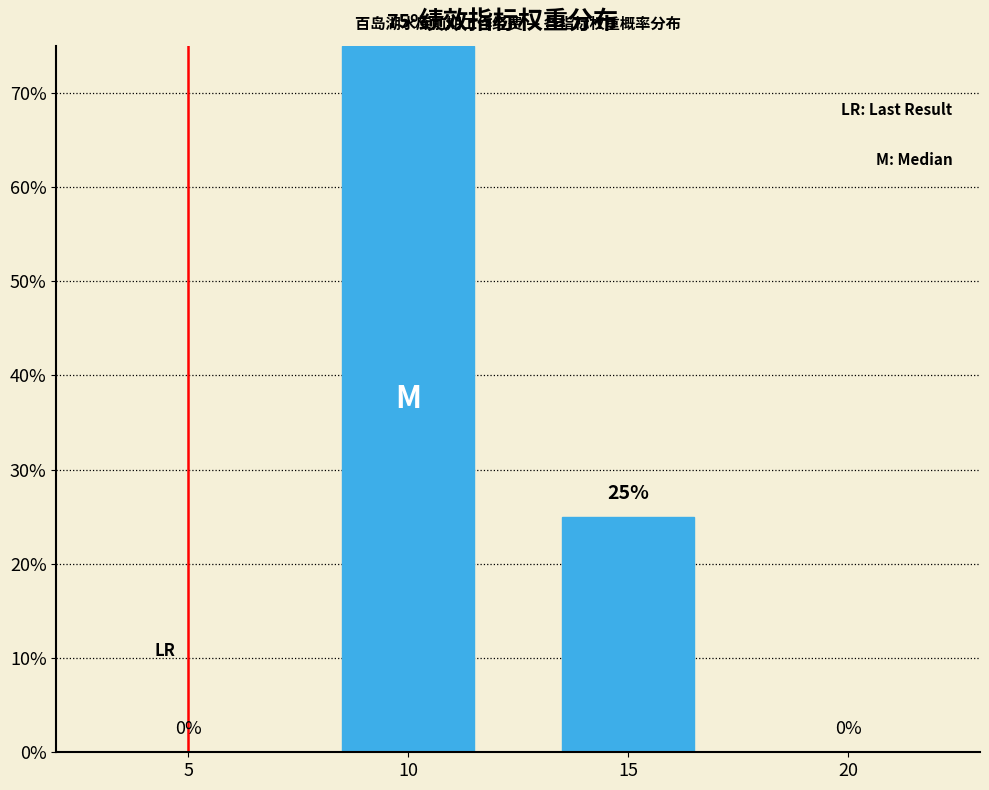

Reading left to right, transcribe all the data shown in this chart.

10=75	15=25